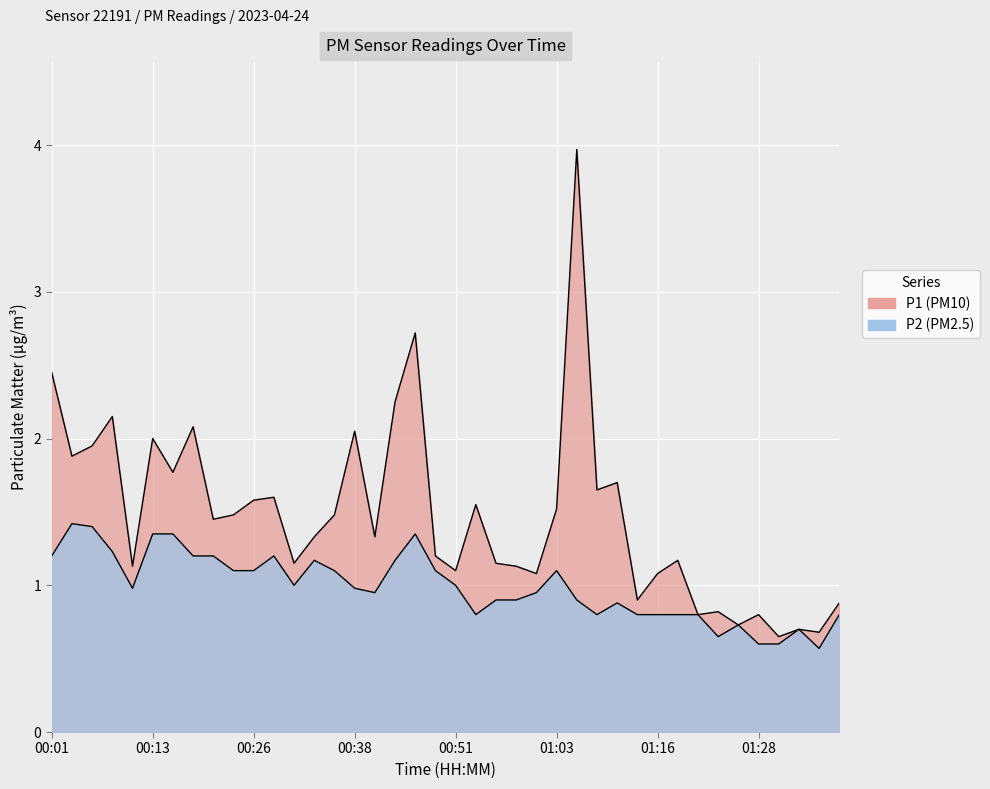

True or false: P1 and P2 cross at least once.

False